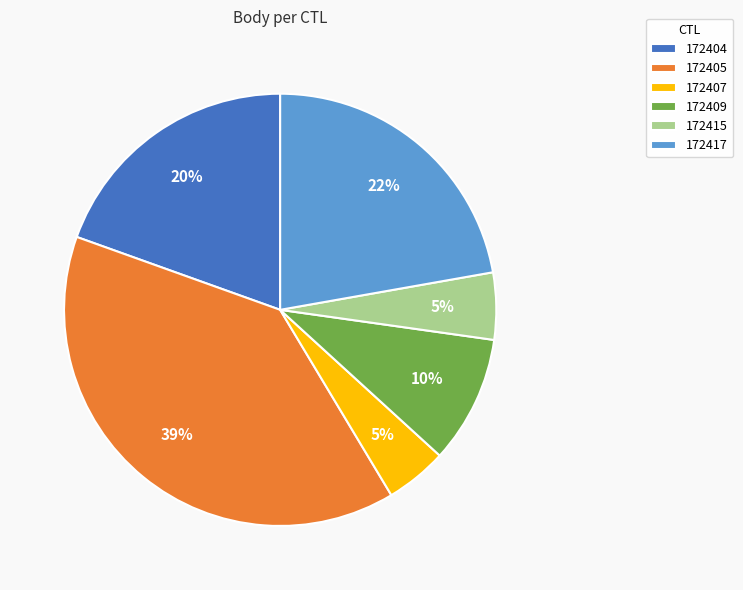

Does any single category account for the majority?

No